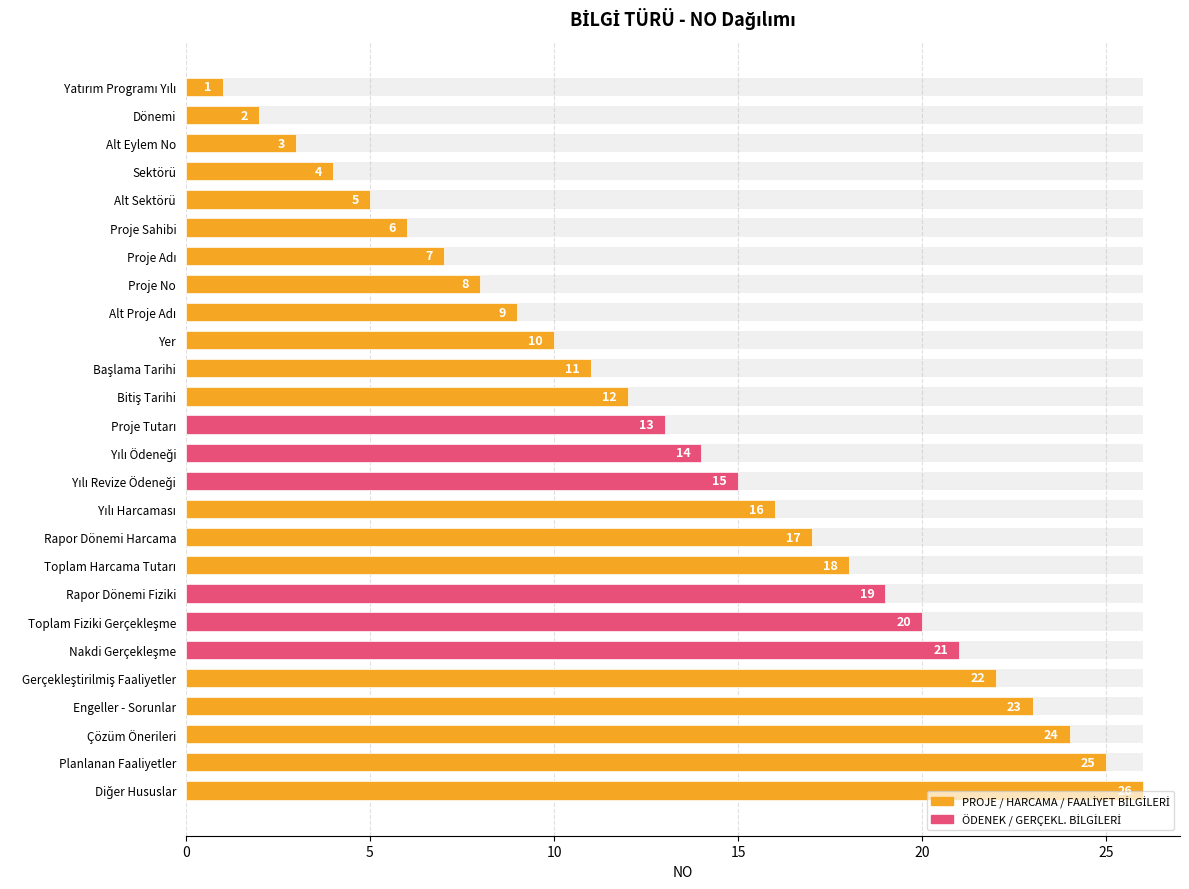

Between Başlama Tarihi and Alt Proje Adı, which is larger?

Başlama Tarihi